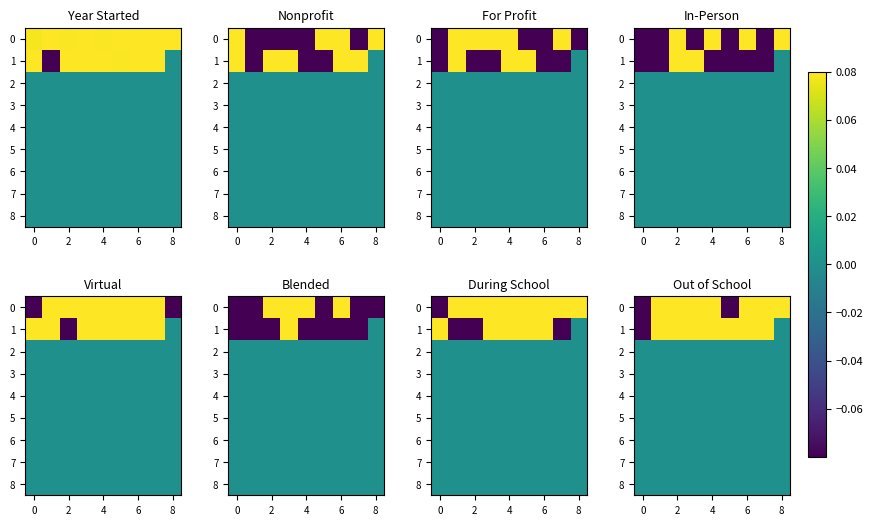

Is it true that 0 equals 0.1 at 8?

True